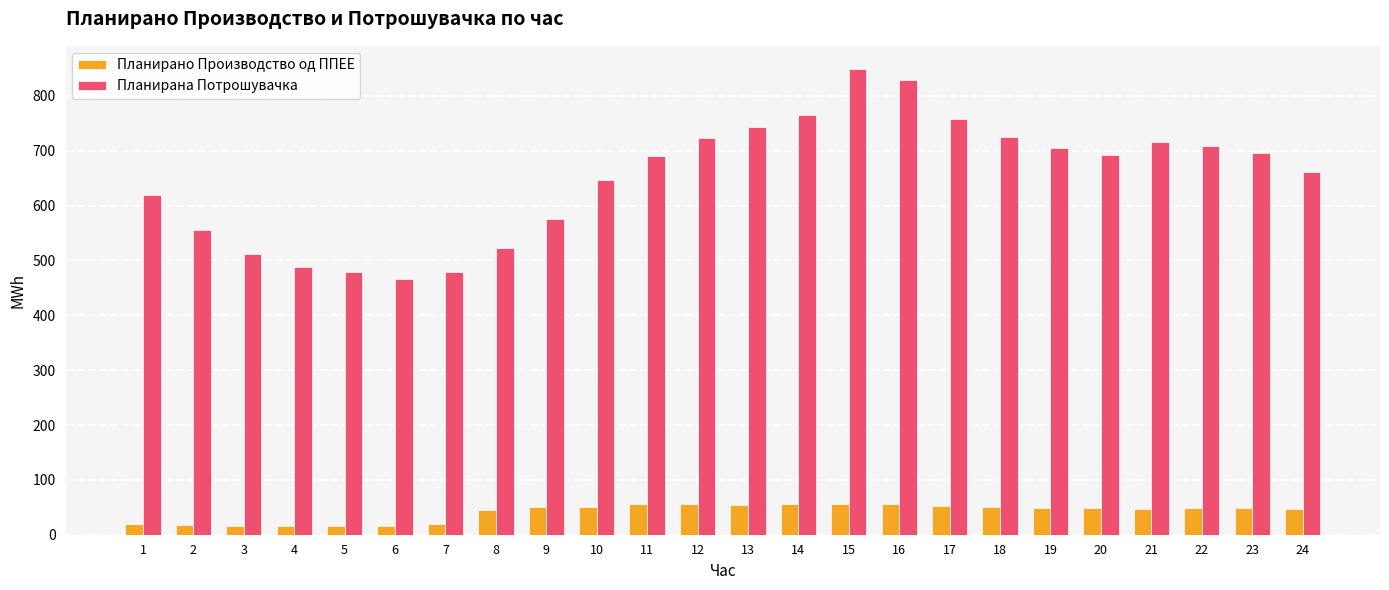

How many groups of bars are there?

24